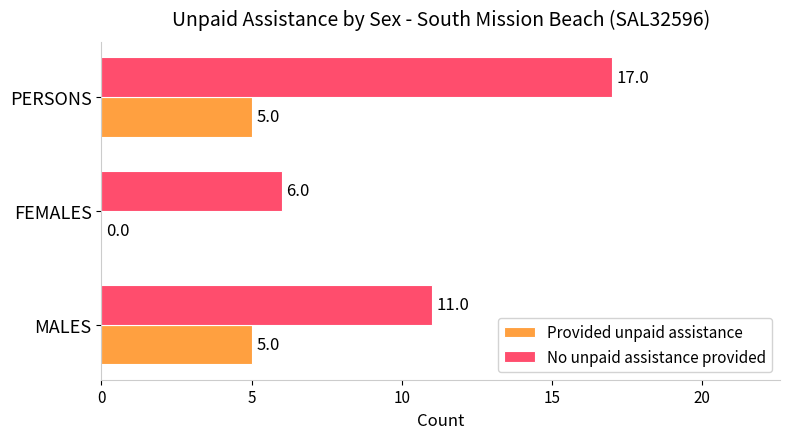

What is the sum of all Provided unpaid assistance values?

10